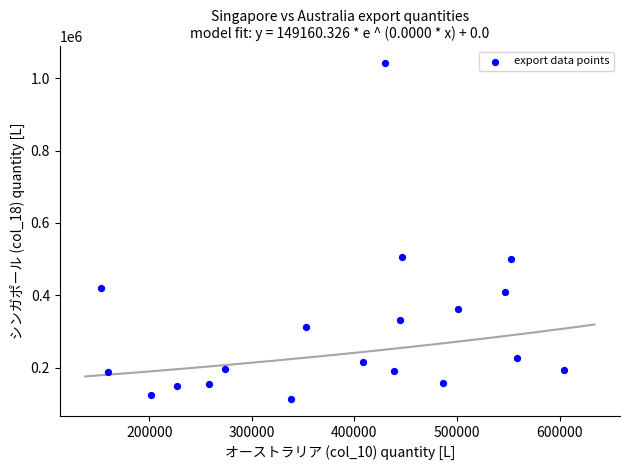

What is the range of X values (max minus min)?

450978